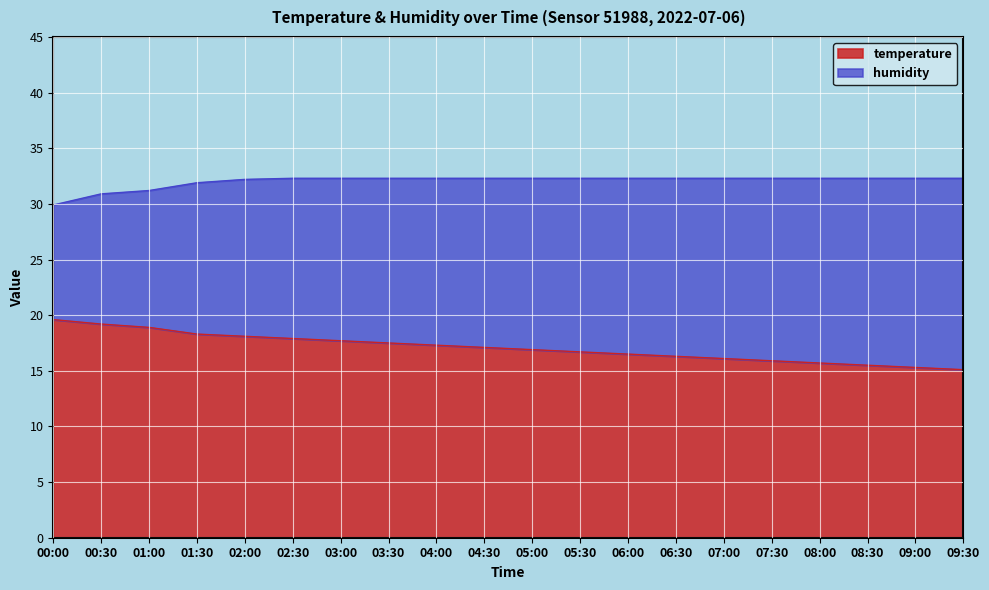

List the labels in order of value, smallest first.

09:30, 09:00, 08:30, 08:00, 07:30, 07:00, 06:30, 06:00, 05:30, 05:00, 04:30, 04:00, 03:30, 03:00, 02:30, 02:00, 01:30, 01:00, 00:30, 00:00